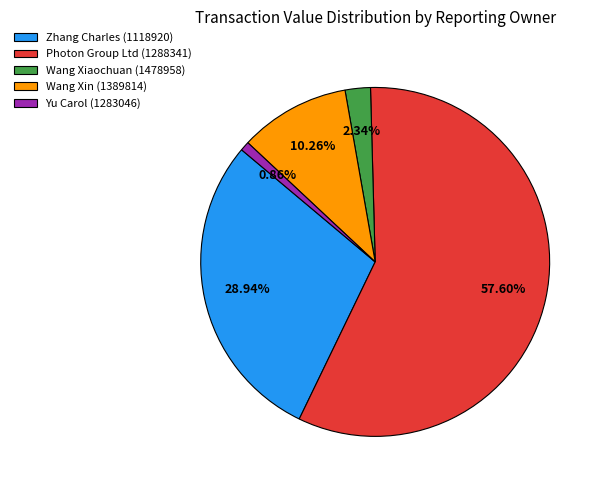

Count the number of slices in the pie.

5